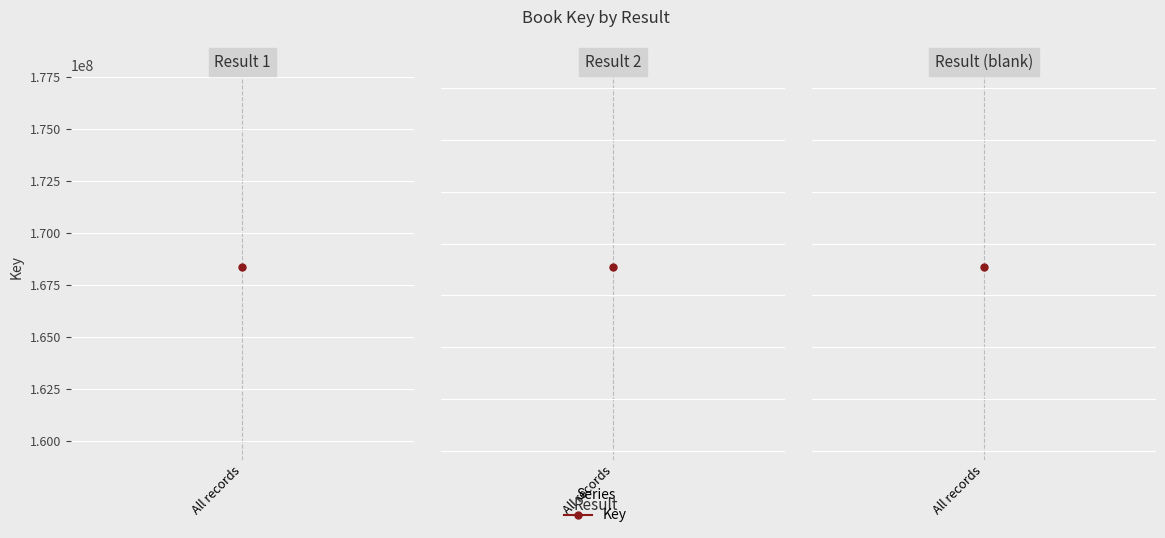

Count the number of categories in the chart.

3